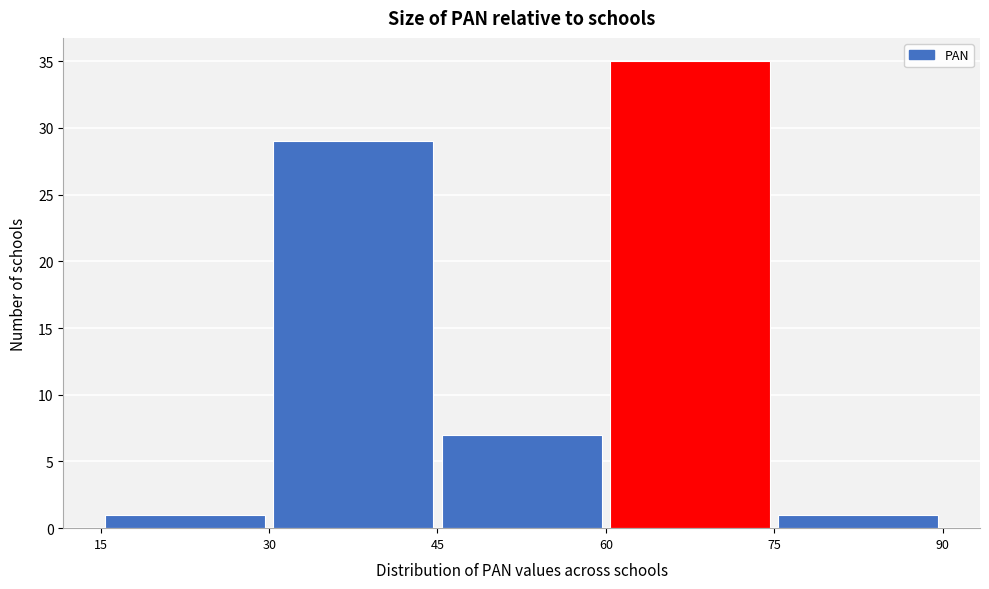

Which range on the x-axis has the tallest bar?

60 to 75